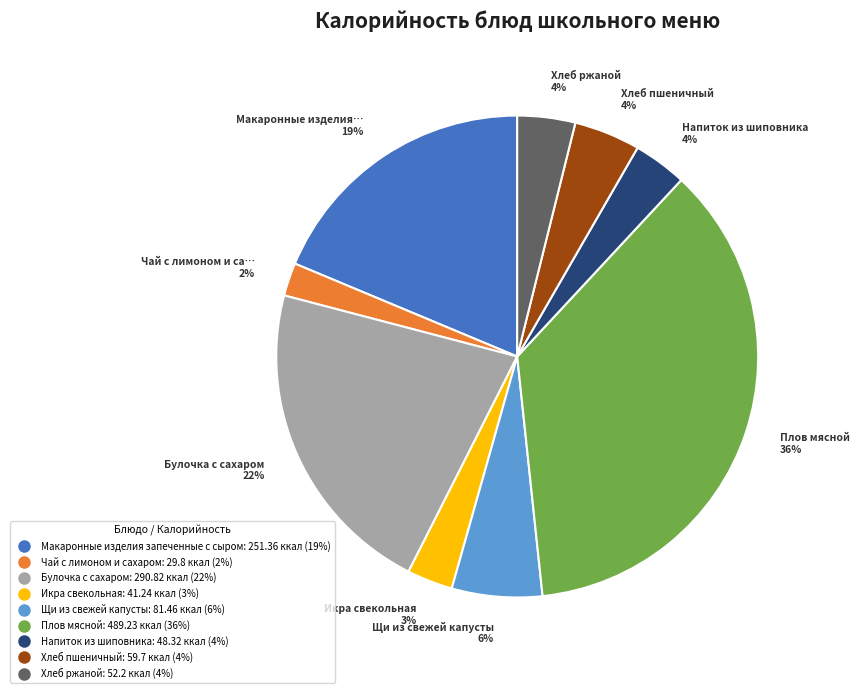

To the nearest percent, what is the combined percentage of Булочка с сахаром and Щи из свежей капусты?

28%